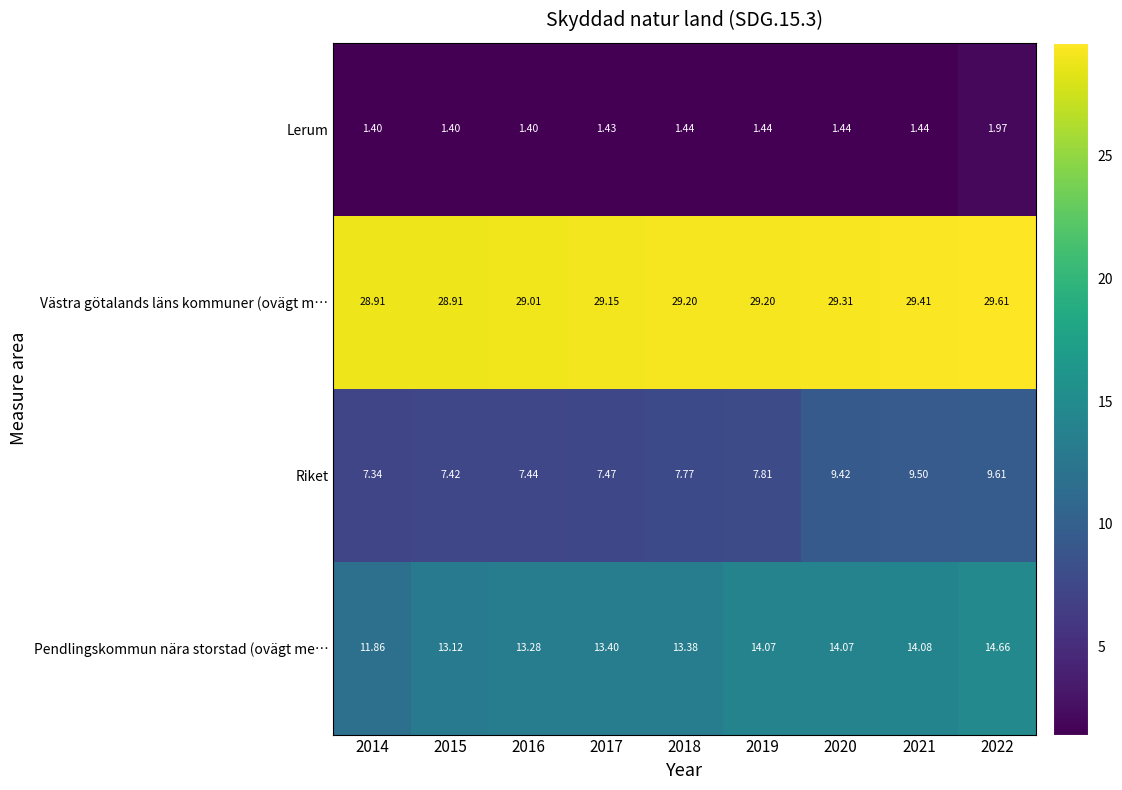

How many distinct data groups are displayed?

4